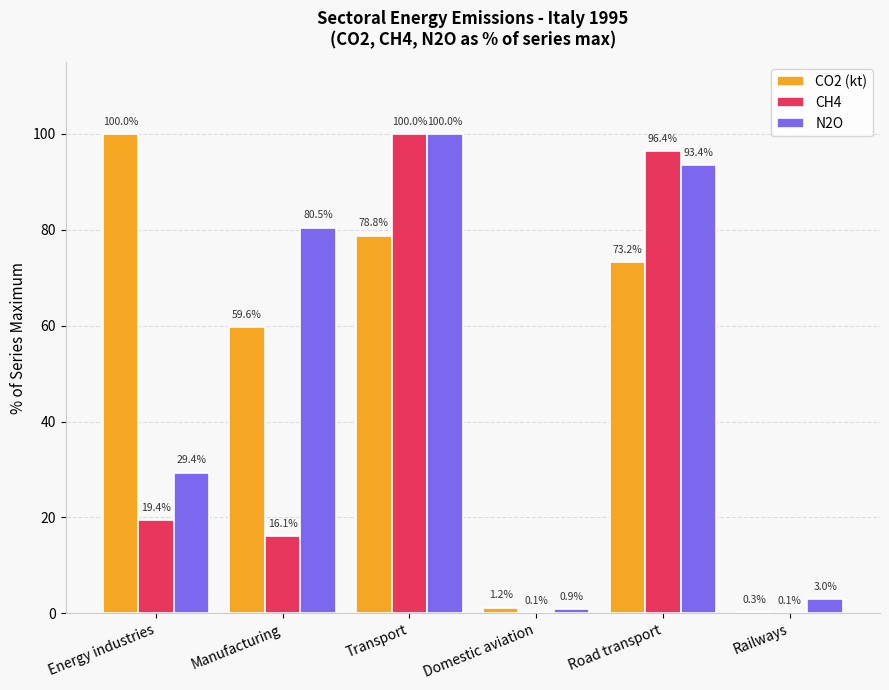

How many values in the CO2 (kt) series exceed 73?

3